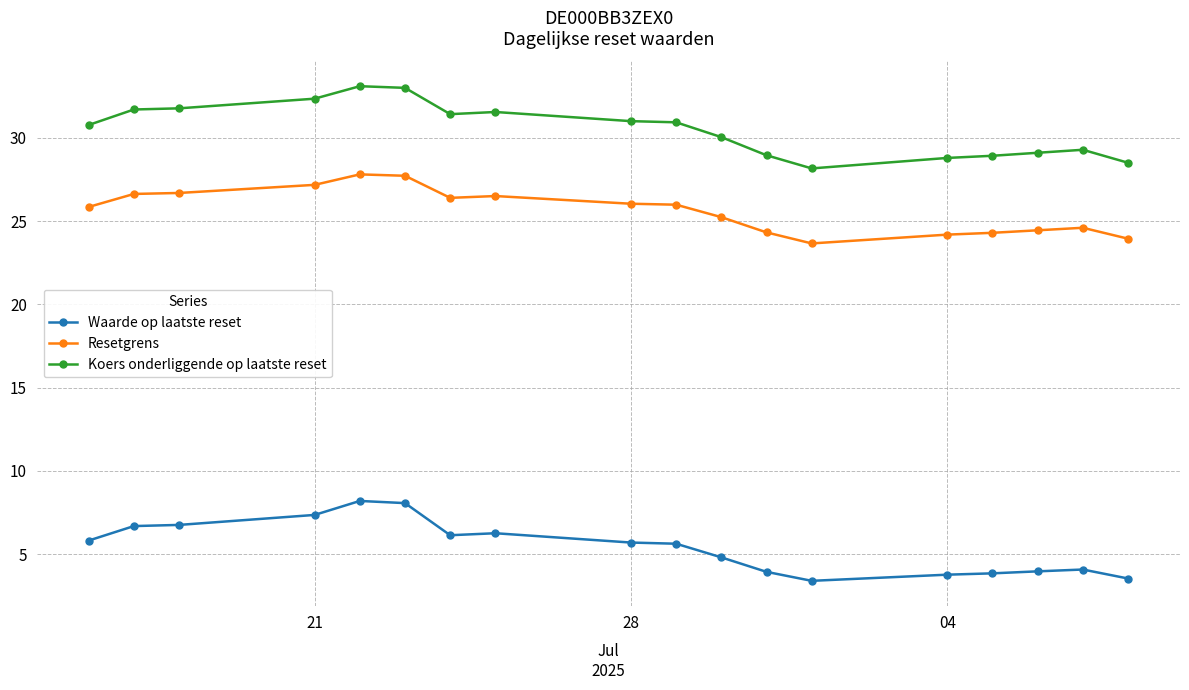

Which series has the largest total across all categories?

Koers onderliggende op laatste reset